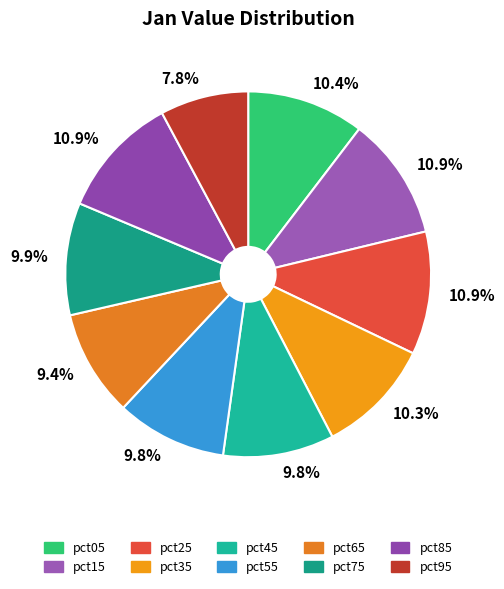

The pct15 slice represents 22% of the pie. True or false?

False